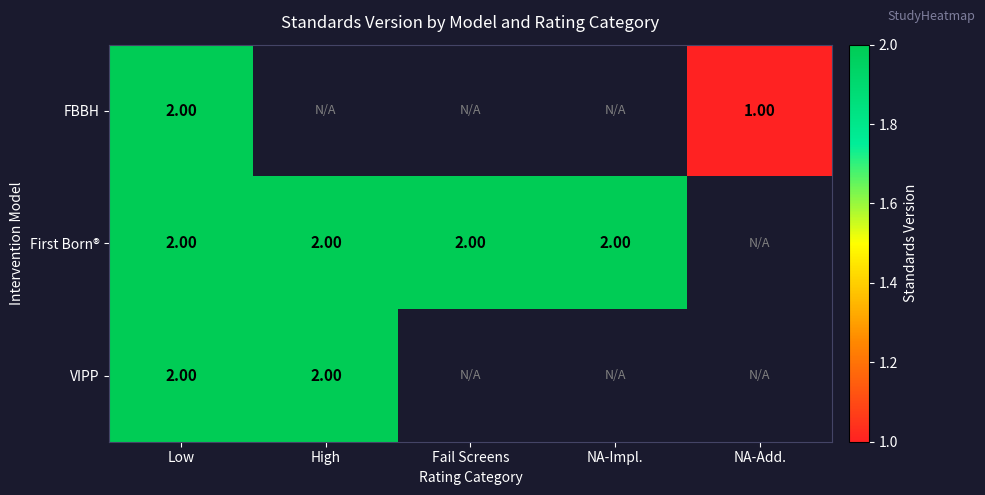

What is the sum of the First Born® values at High and NA-Impl.?

4